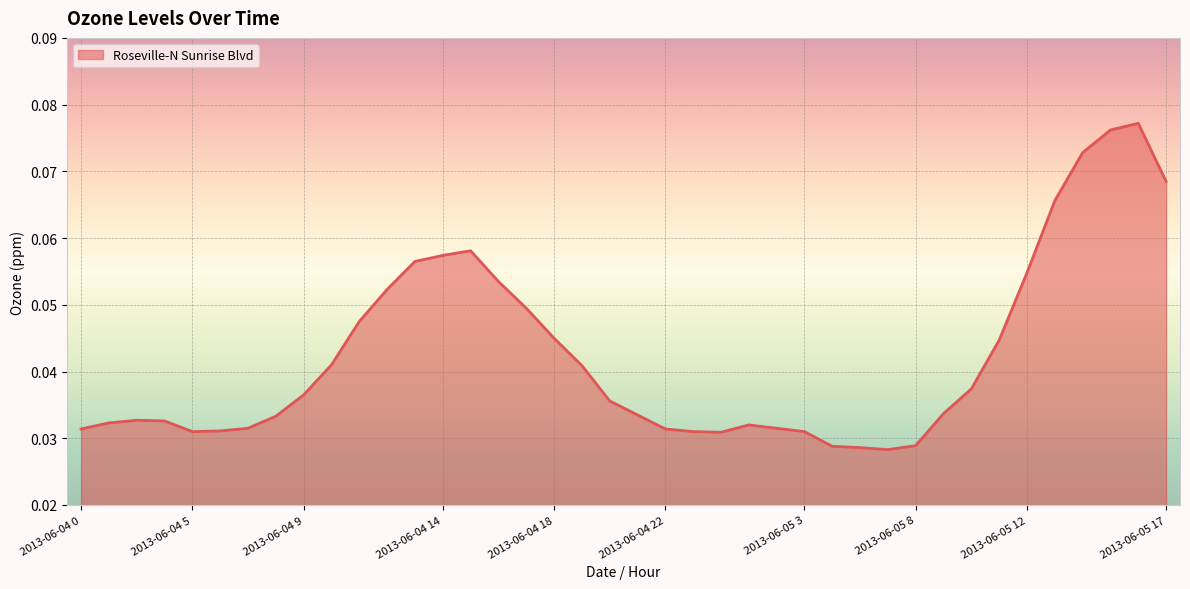

Does the chart display data point markers on the line(s)?

No